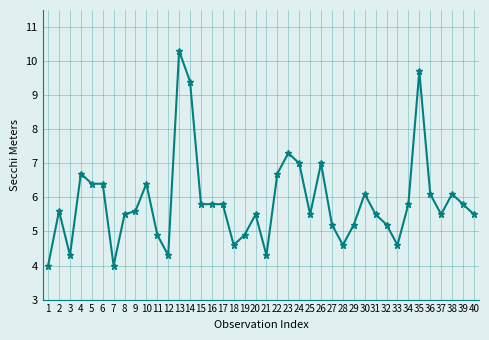

How many series are shown in this chart?

1